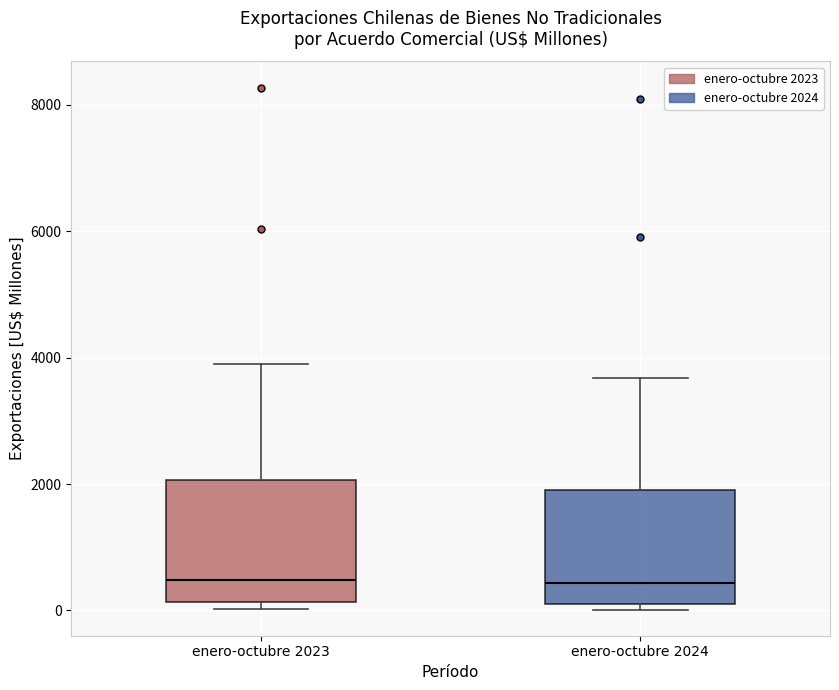

Reading left to right, read every box against the y-axis: the position of its median line, the range the box covers, and the ends of its whiskers. The values are not printed on the chart, so give them approximately, as read against the axis.

enero-octubre 2023: median 400, box 200 to 2000, whiskers 0 to 3800
enero-octubre 2024: median 400, box 200 to 1800, whiskers 0 to 3600